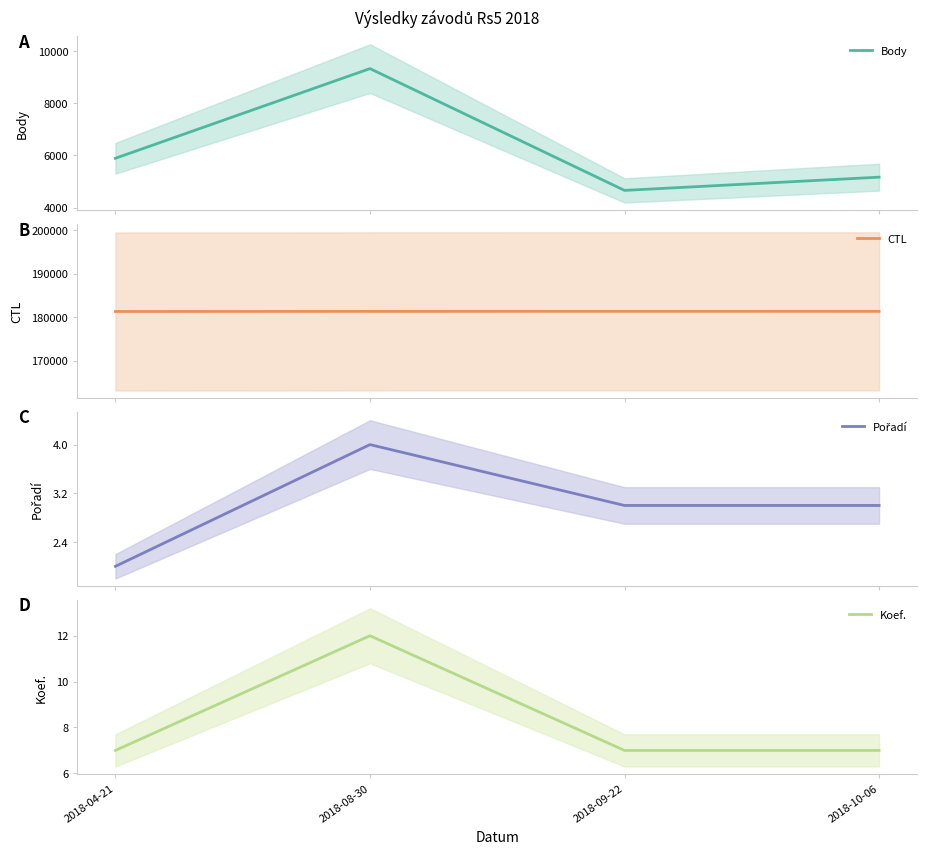

How many data points in Body are less than 5890?

2